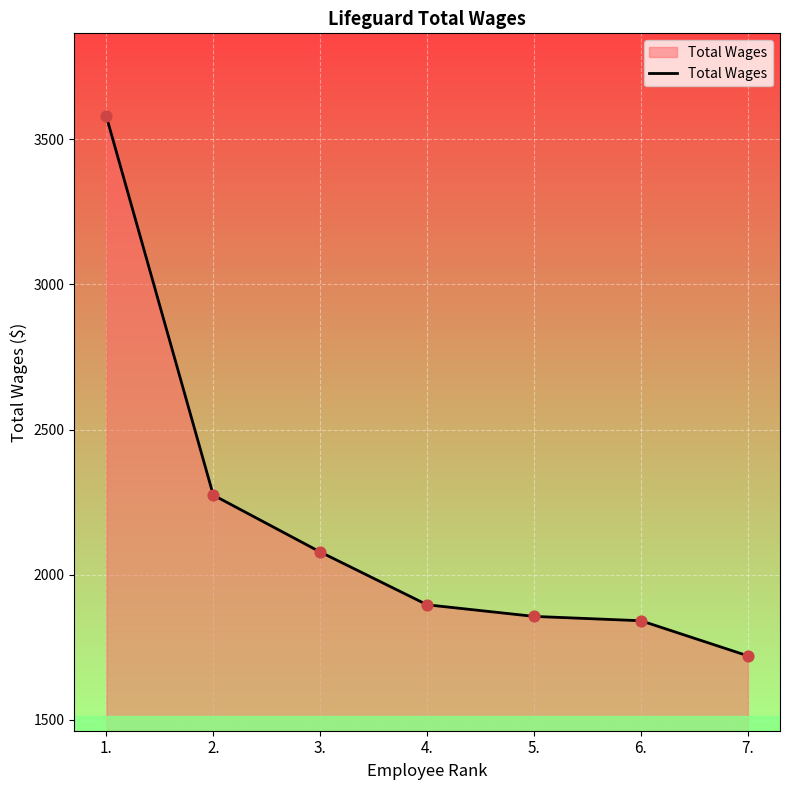

Approximately how many times larger is the value at 7. compared to 5.?

0.9